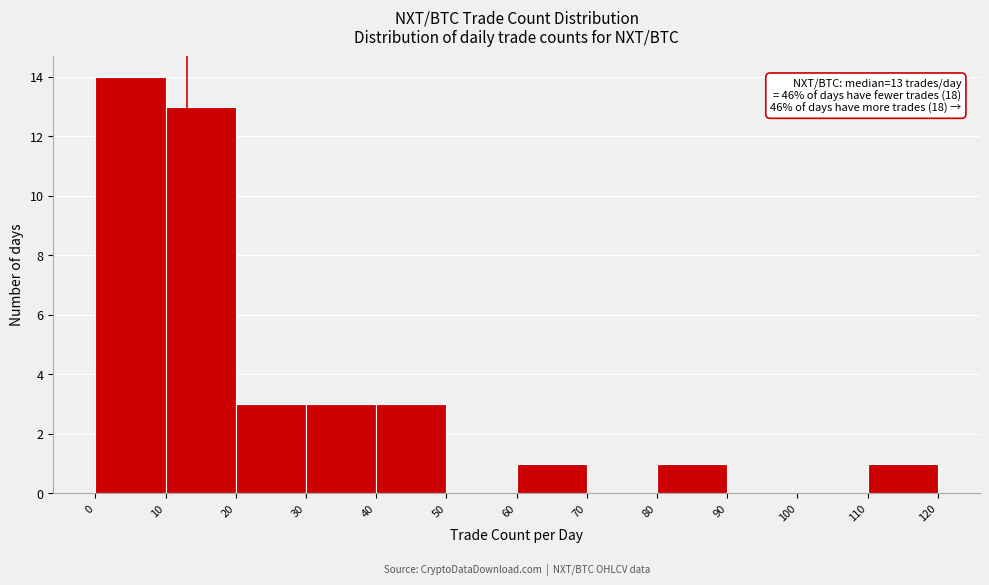

Which range on the x-axis has the tallest bar?

0 to 10